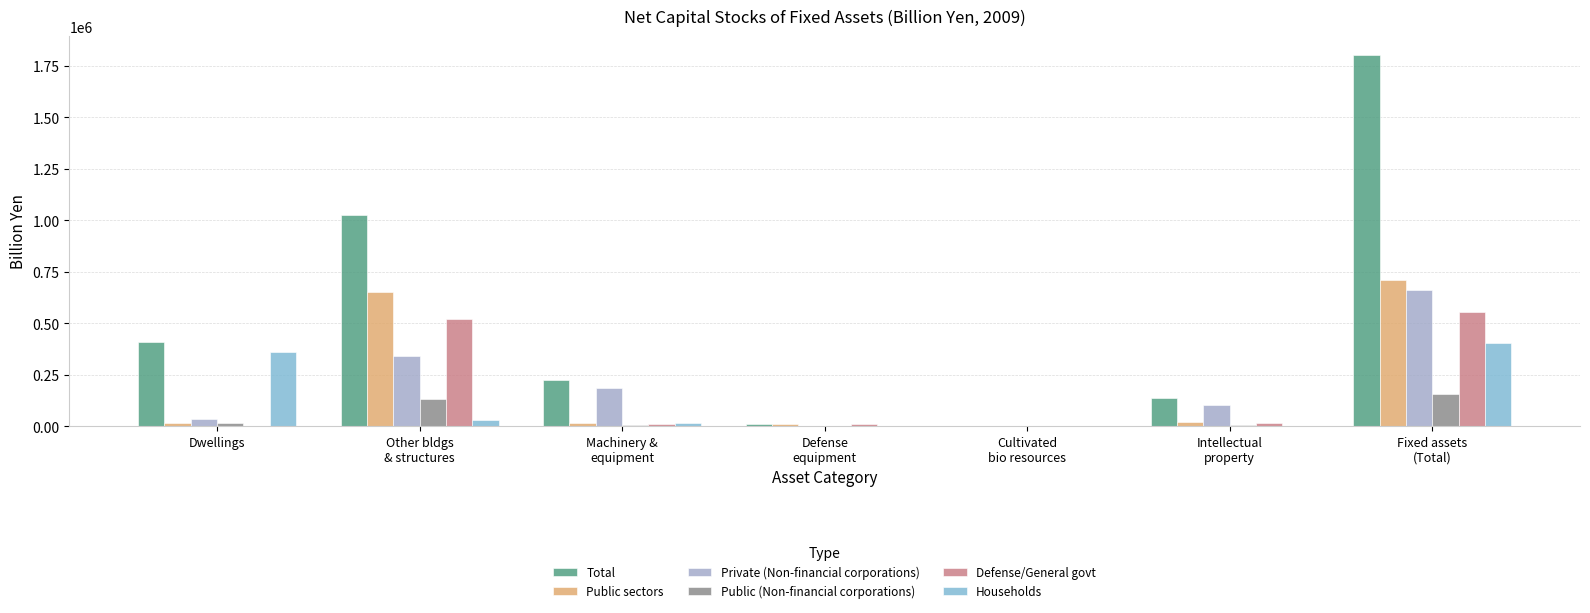

What is the sum of the Defense/General govt values at Other bldgs
& structures and Fixed assets
(Total)?

1071244.3